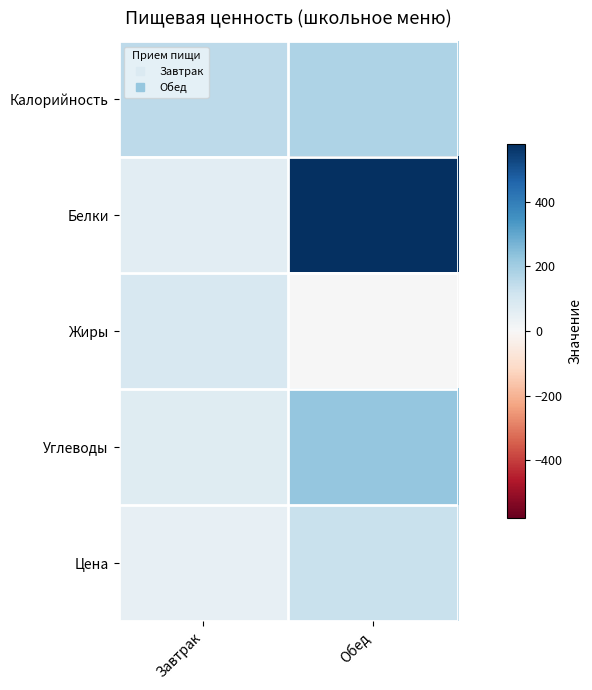

How many categories are shown in the chart?

2